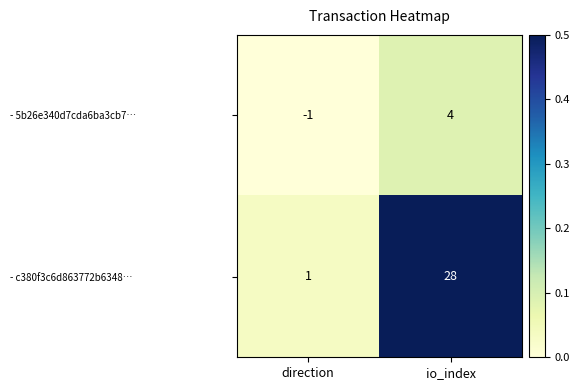

Reading left to right, transcribe all the data shown in this chart.

- 5b26e340d7cda6ba3cb7…: -1	4
- c380f3c6d863772b6348…: 1	28